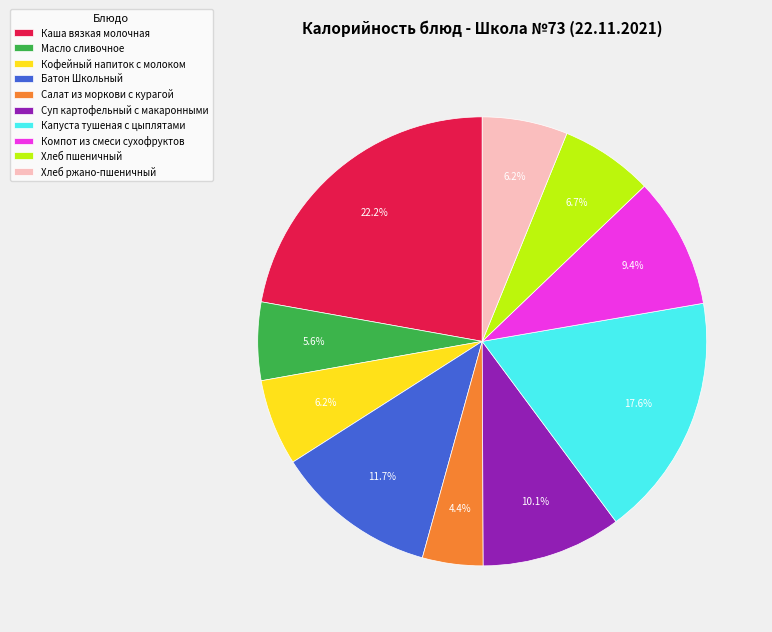

Which category has the biggest portion of the pie?

Каша вязкая молочная